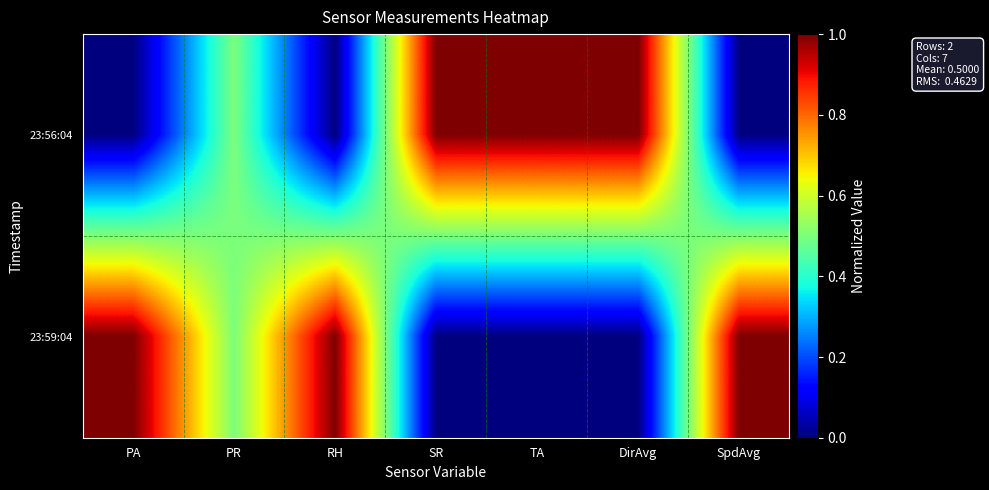

What is the total value across all series at SR?

1.0